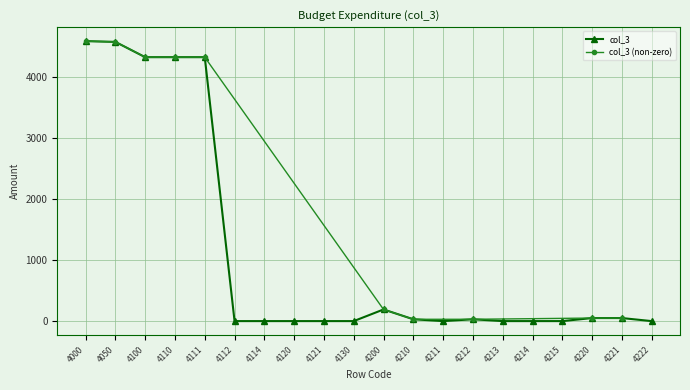

Rank the categories by value from lowest to highest.

4112, 4114, 4120, 4121, 4130, 4211, 4213, 4214, 4215, 4222, 4210, 4212, 4220, 4221, 4200, 4100, 4110, 4111, 4050, 4000